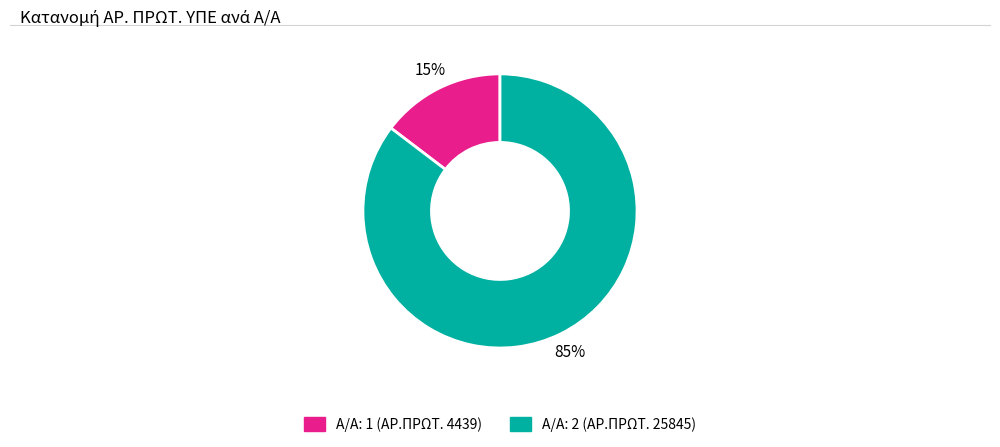

Is there a majority slice in this chart?

Yes